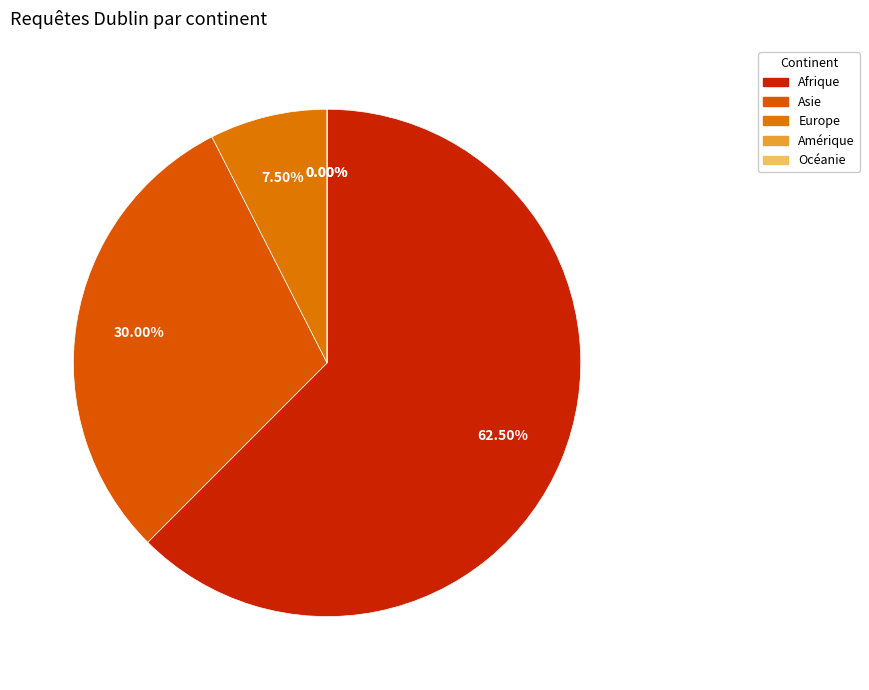

Rank the categories by value from highest to lowest.

Afrique, Asie, Europe, Amérique, Océanie